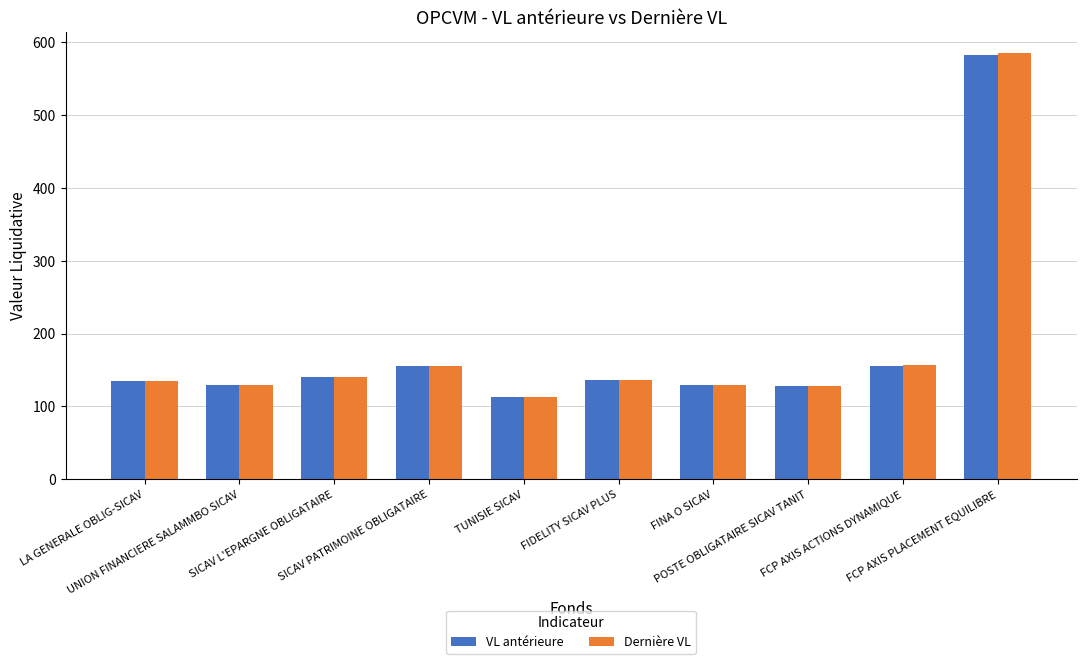

Which series has the widest spread of values?

Dernière VL